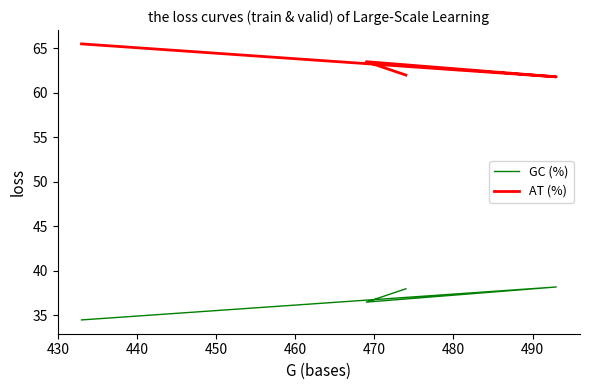

Which series changed the most between 430 and 440?

GC (%)